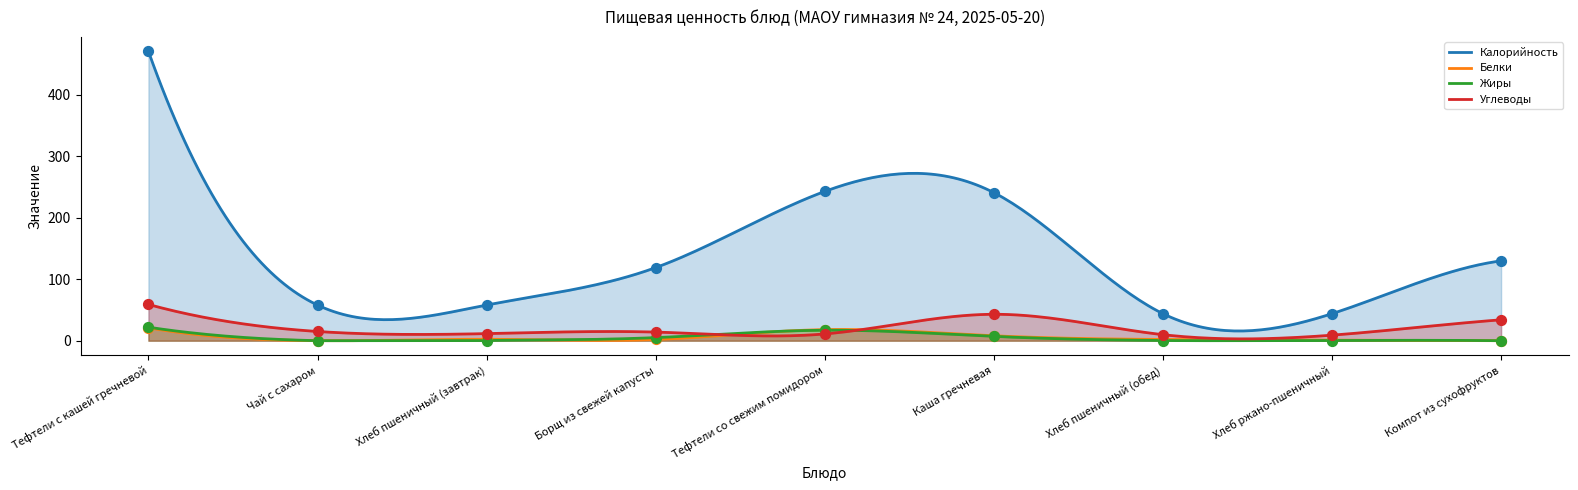

Which series contains the lowest Y value?

Белки